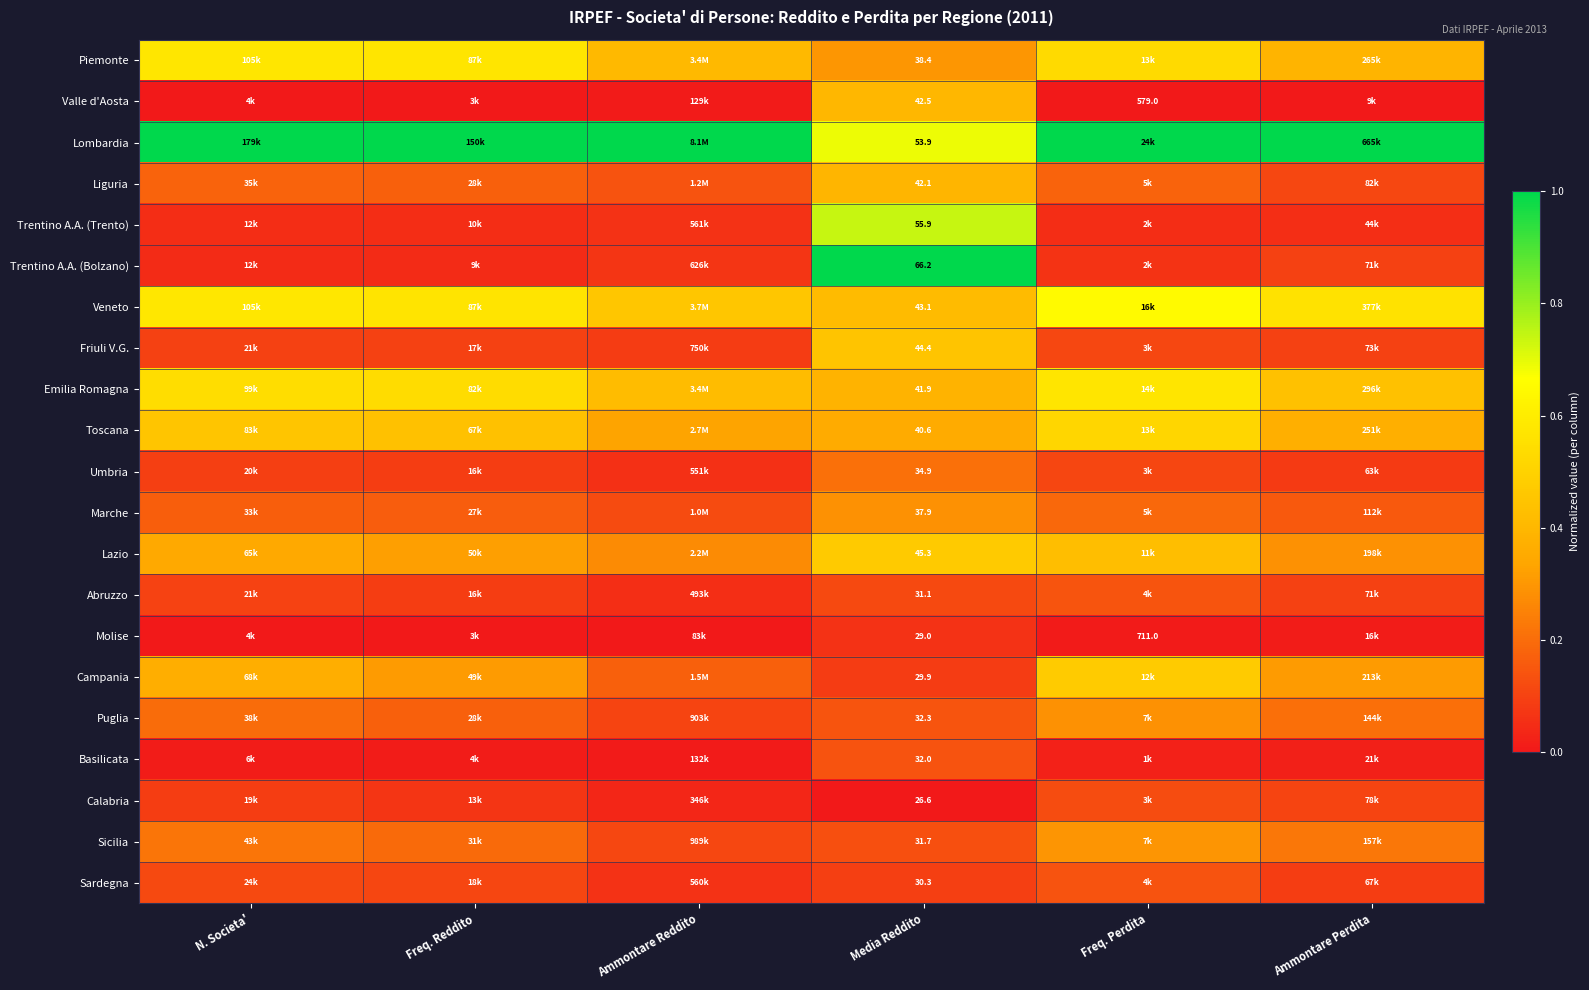

The Lazio series shows 0.4 at Freq. Perdita. True or false?

True